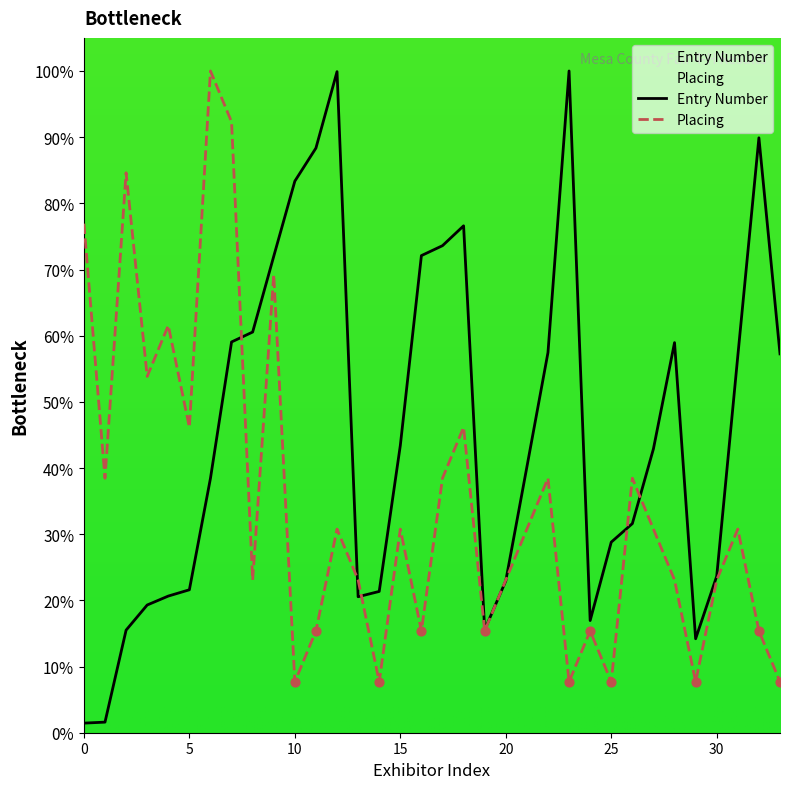

Which series has the largest total across all categories?

Entry Number